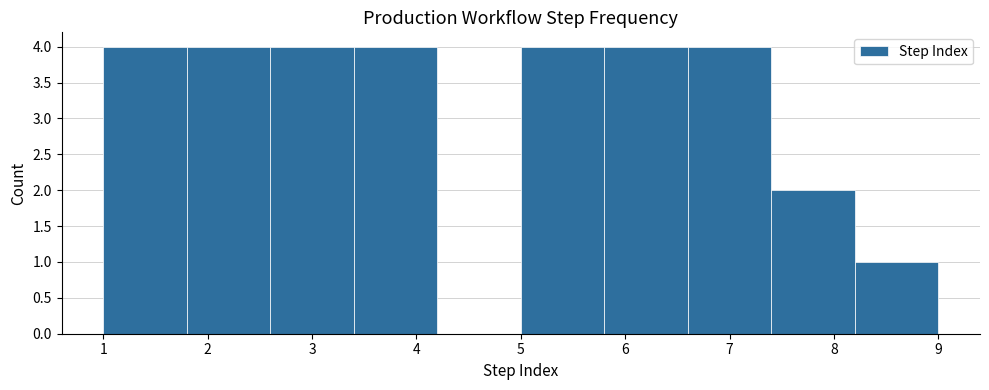

Reading left to right, transcribe this chart: for each bar, give the range it covers on the x-axis and its height. The values are not printed on the chart, so give them approximately, as read against the axis.

1.0 to 1.8: 4
1.8 to 2.6: 4
2.6 to 3.4: 4
3.4 to 4.2: 4
4.2 to 5.0: 0
5.0 to 5.8: 4
5.8 to 6.6: 4
6.6 to 7.4: 4
7.4 to 8.2: 2
8.2 to 9.0: 1